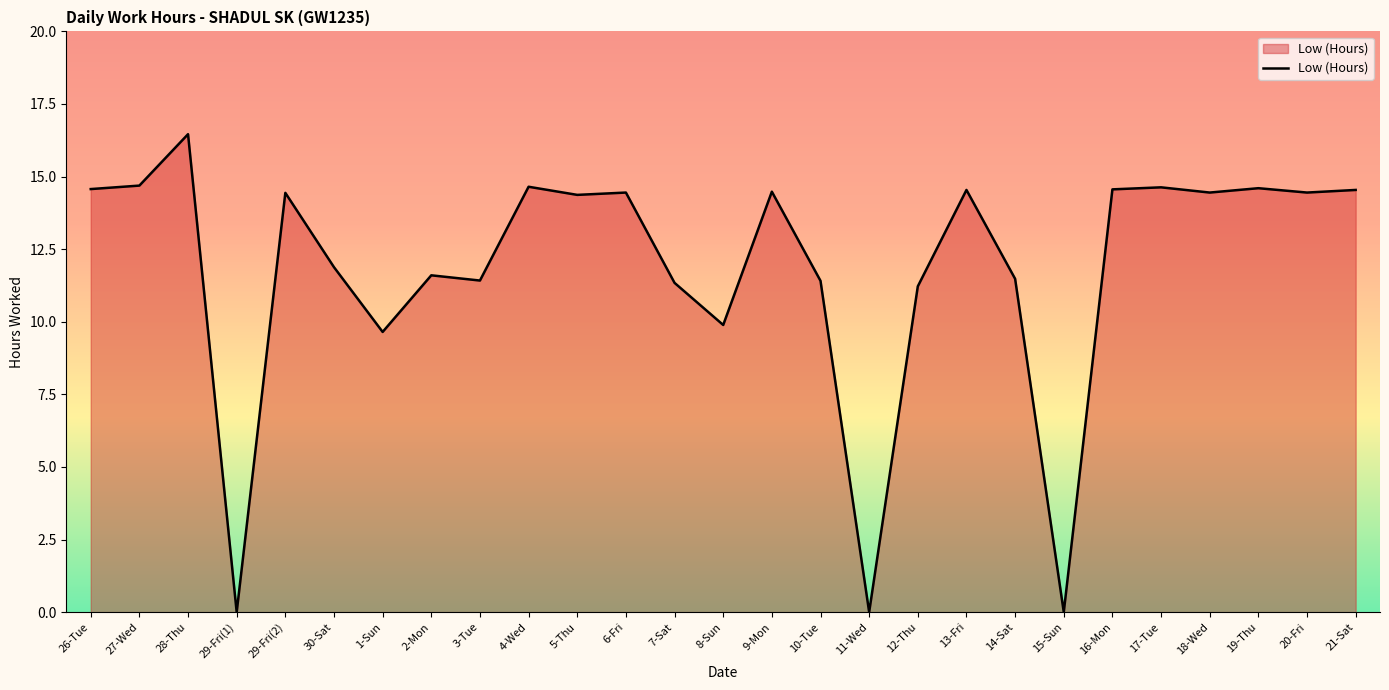

Which has a higher value, 26-Tue or 29-Fri(1)?

26-Tue